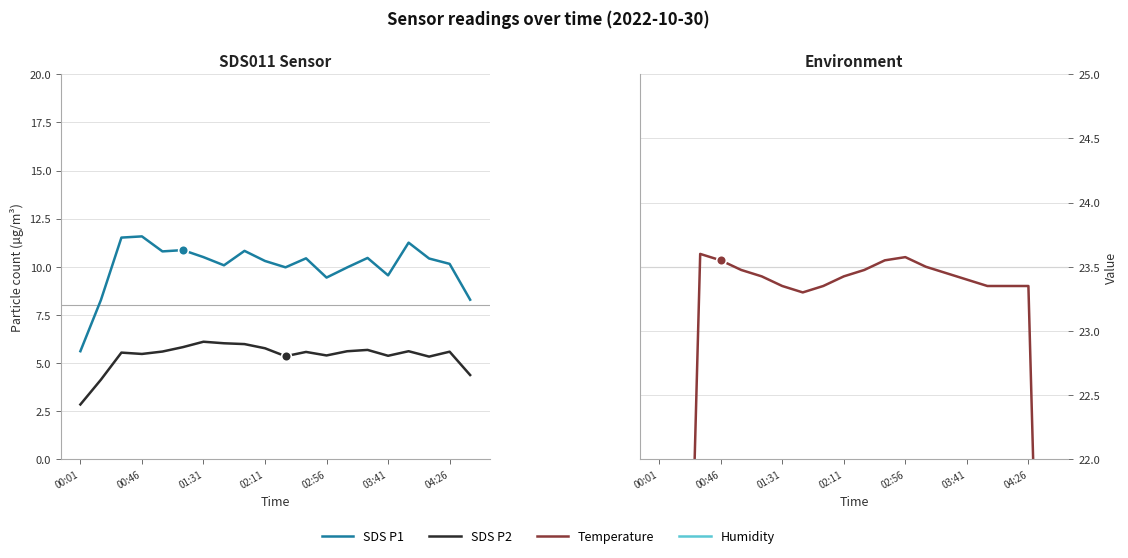

What is the label of the 7th point from the left?

01:31